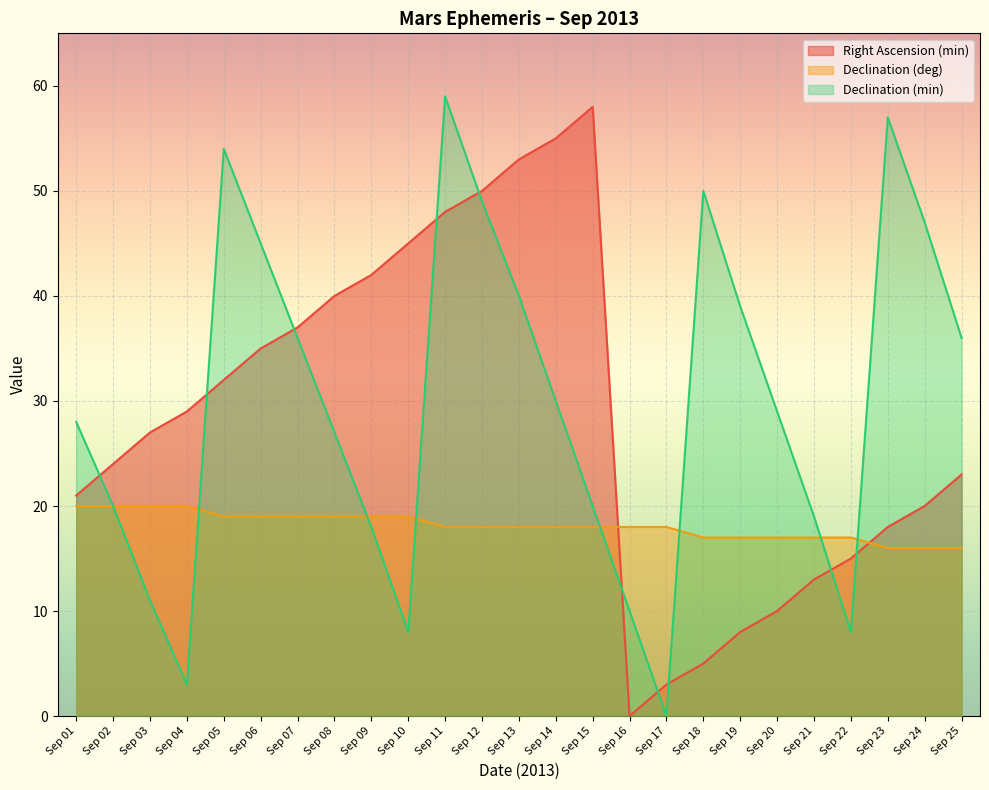

How many lines are shown in the chart?

3